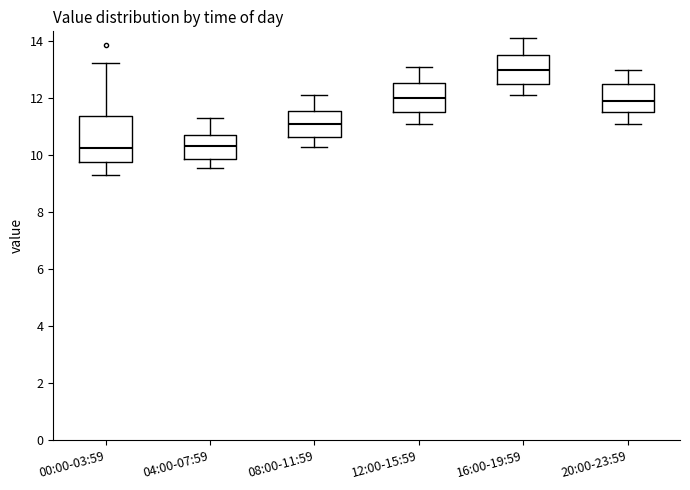

Reading left to right, read every box against the y-axis: the position of its median line, the range the box covers, and the ends of its whiskers. The values are not printed on the chart, so give them approximately, as read against the axis.

00:00-03:59: median 10.2, box 9.8 to 11.4, whiskers 9.4 to 13.2
04:00-07:59: median 10.4, box 9.8 to 10.8, whiskers 9.6 to 11.4
08:00-11:59: median 11.0, box 10.6 to 11.6, whiskers 10.4 to 12.2
12:00-15:59: median 12.0, box 11.6 to 12.6, whiskers 11.2 to 13.2
16:00-19:59: median 13.0, box 12.6 to 13.6, whiskers 12.2 to 14.2
20:00-23:59: median 12.0, box 11.6 to 12.6, whiskers 11.2 to 13.0